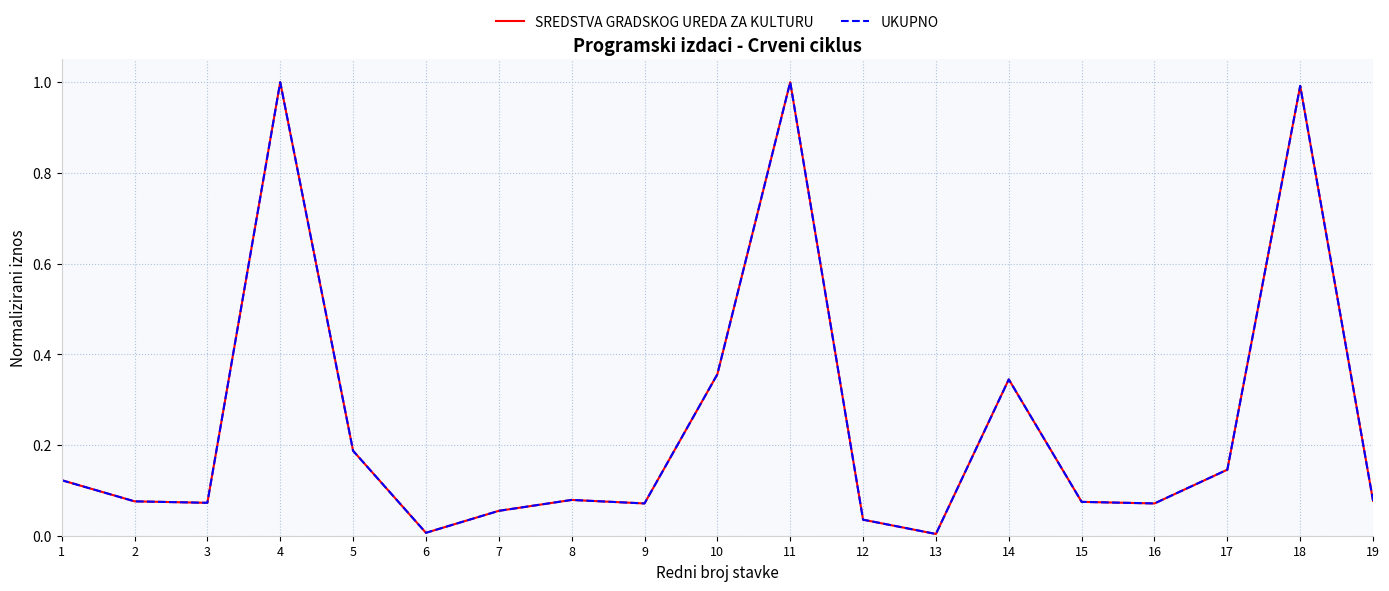

Does the chart display data point markers on the line(s)?

No